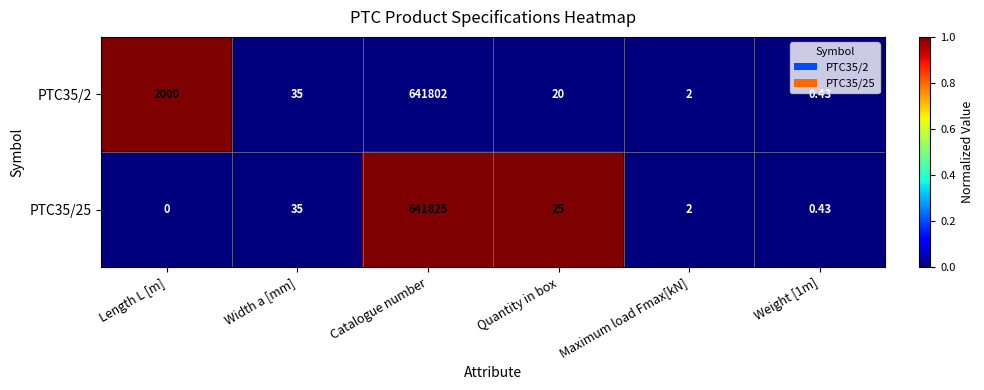

Which label corresponds to the smallest value in the chart?

Length L [m]